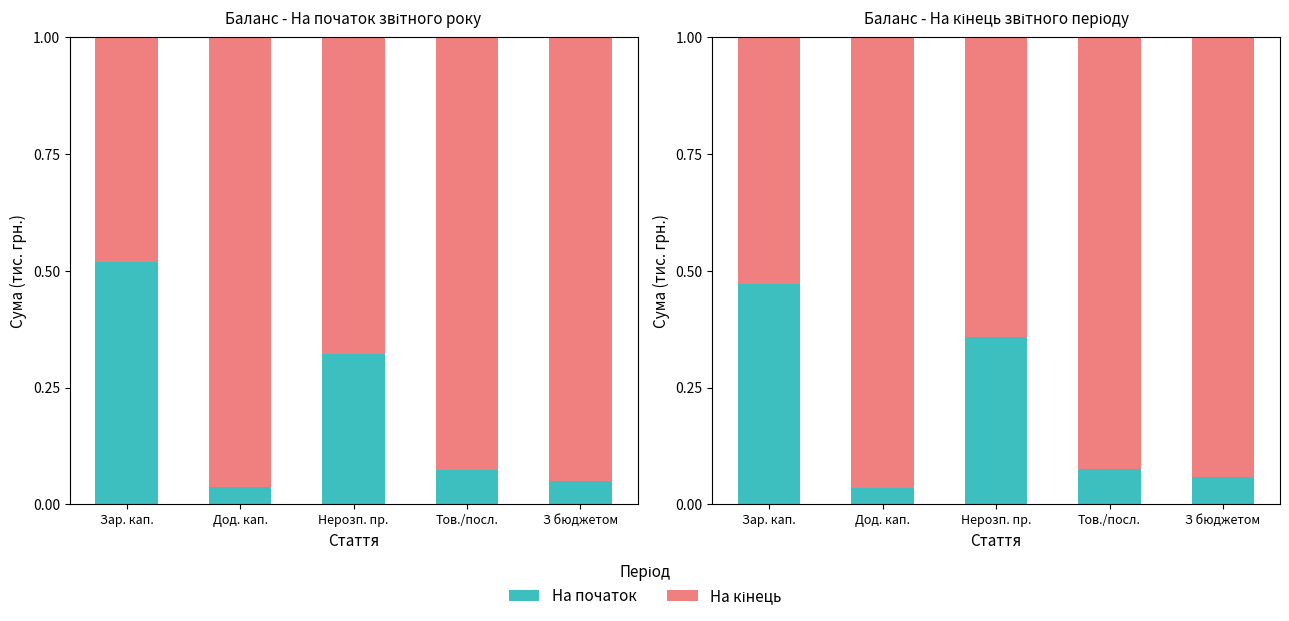

What is the value of the На кінець / залишок bar at the 1st from the left?

0.5